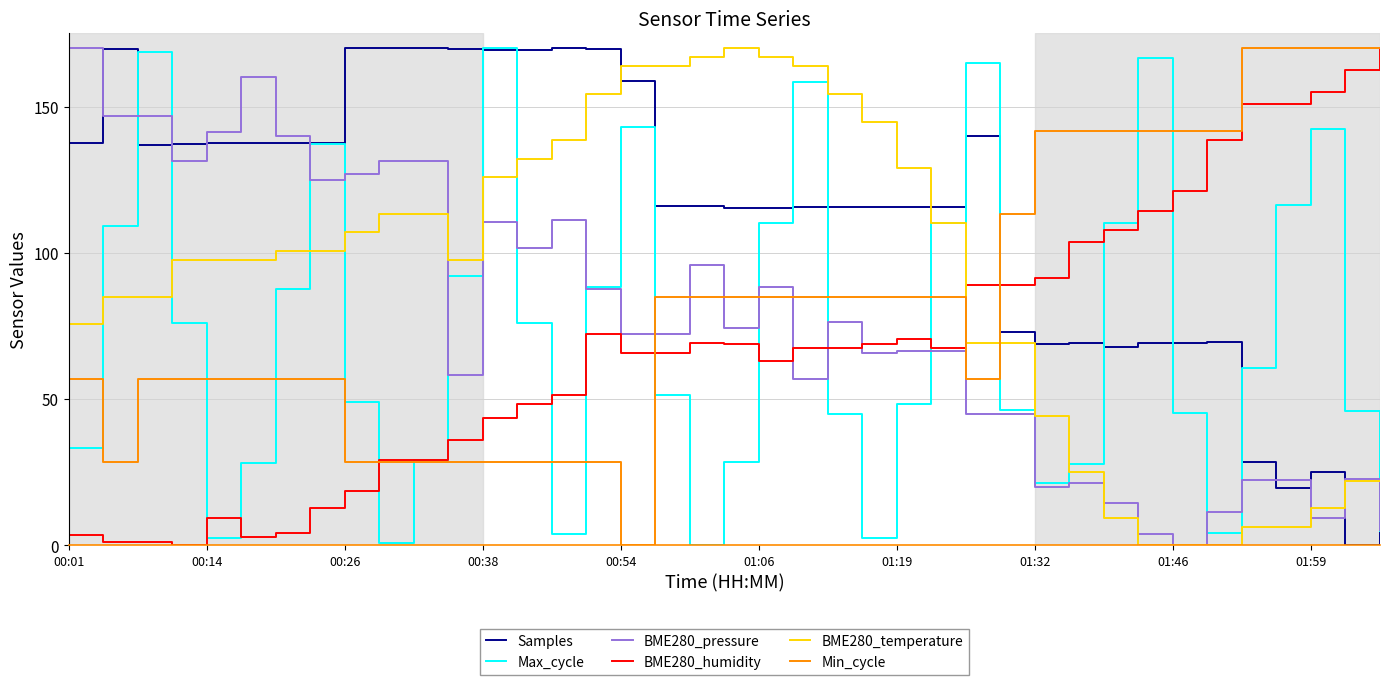

Which series has the largest total across all categories?

Samples